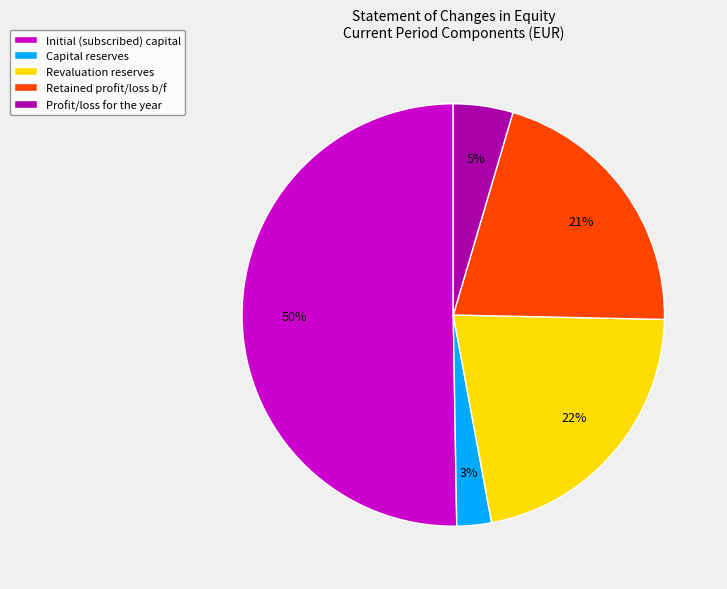

Does Revaluation reserves represent more than half of the total?

No